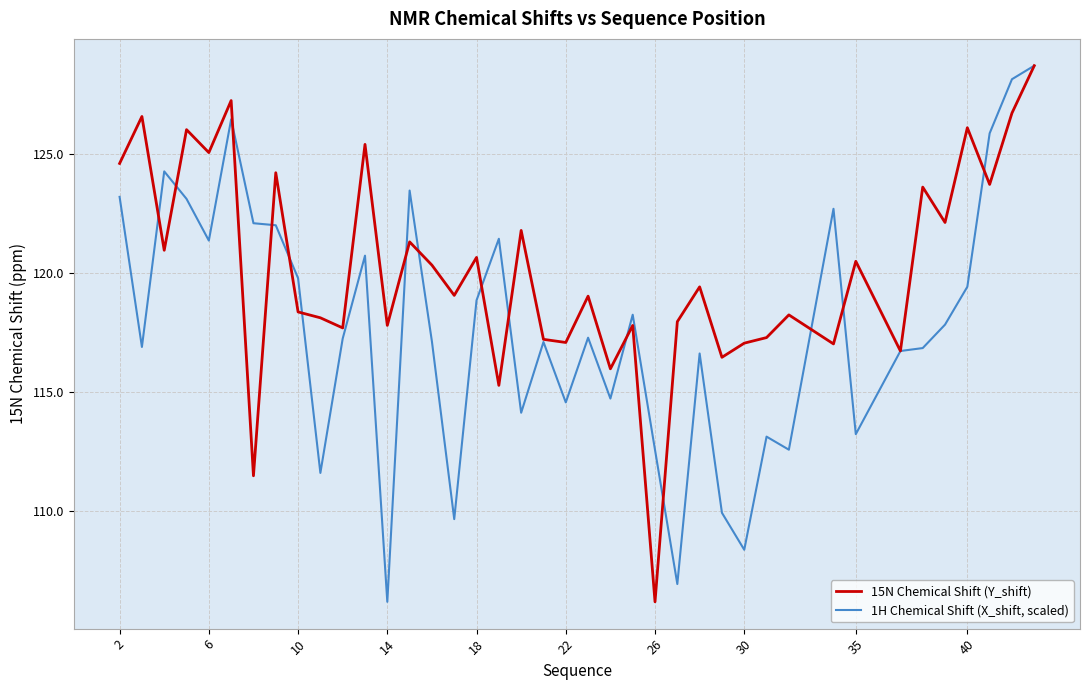

True or false: 15N Chemical Shift (Y_shift) has more than 0 points higher than both neighbors.

True